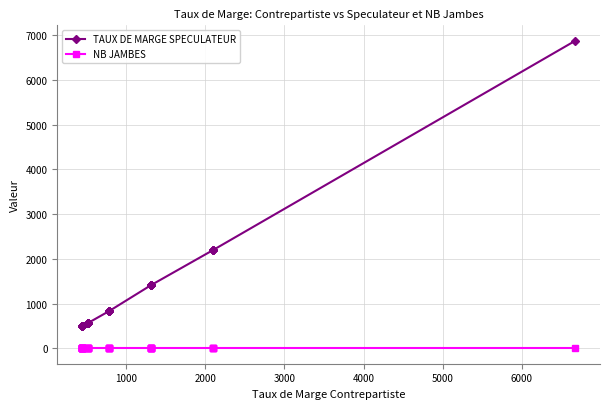

True or false: TAUX DE MARGE SPECULATEUR and NB JAMBES cross at least once.

False